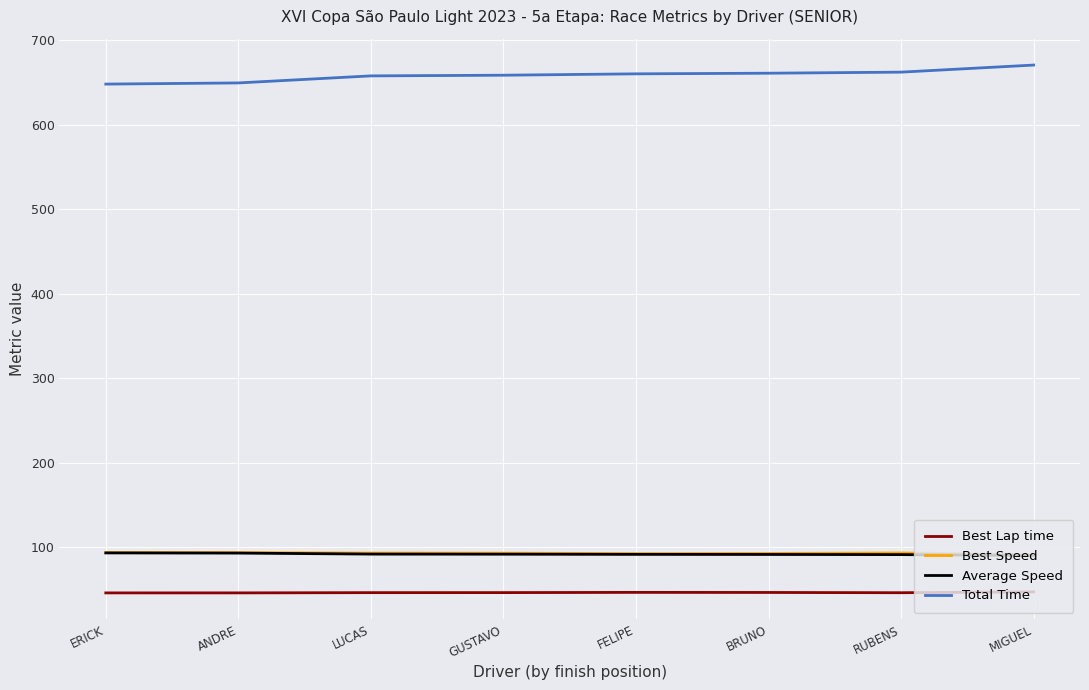

At which label does Average Speed first exceed 91?

ERICK